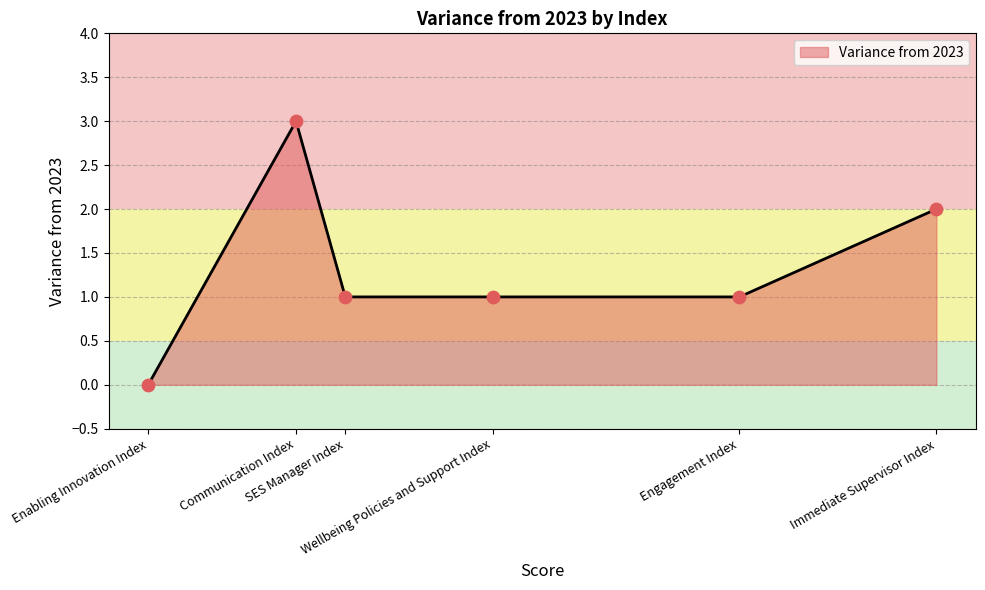

Between SES Manager Index and Communication Index, which is larger?

Communication Index